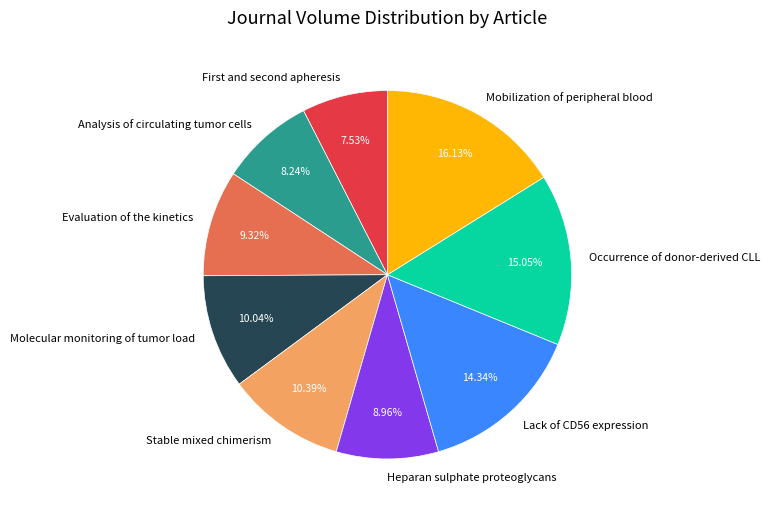

What is the smallest slice in the pie chart?

First and second apheresis